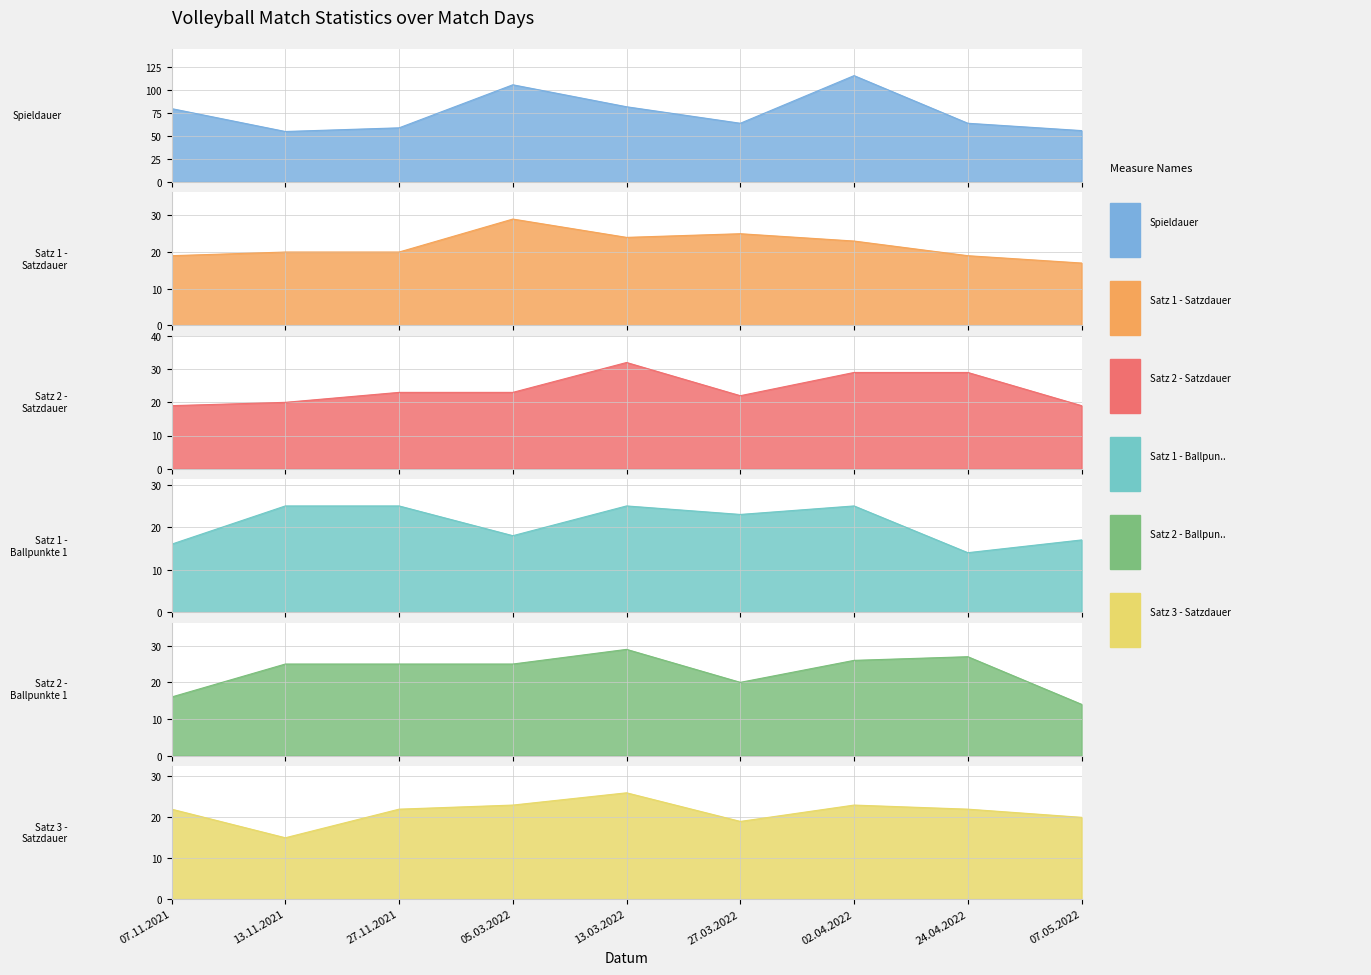

What is the value of the Spieldauer point at the 7th from the left?

116